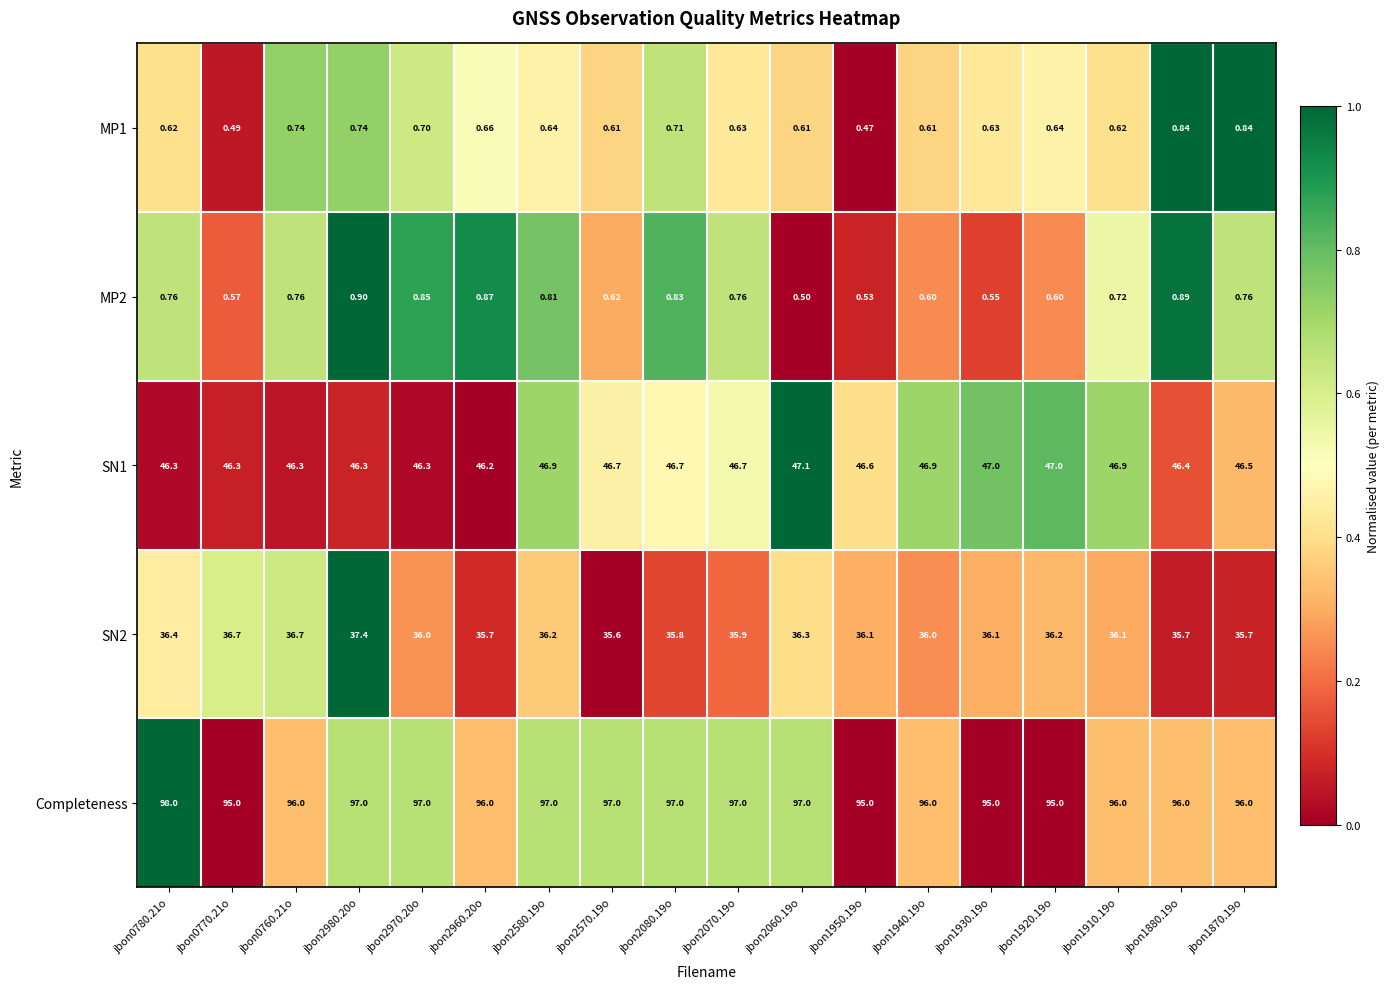

Which series has the largest range (max minus min)?

Completeness